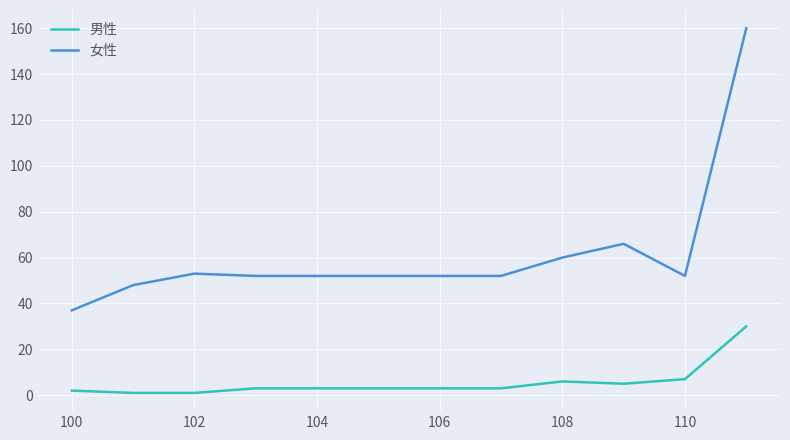

Reading right to left, what are all the values shown in this chart?

男性: 30	7	5	6	3	3	3	3	3	1	1	2
女性: 160	52	66	60	52	52	52	52	52	53	48	37